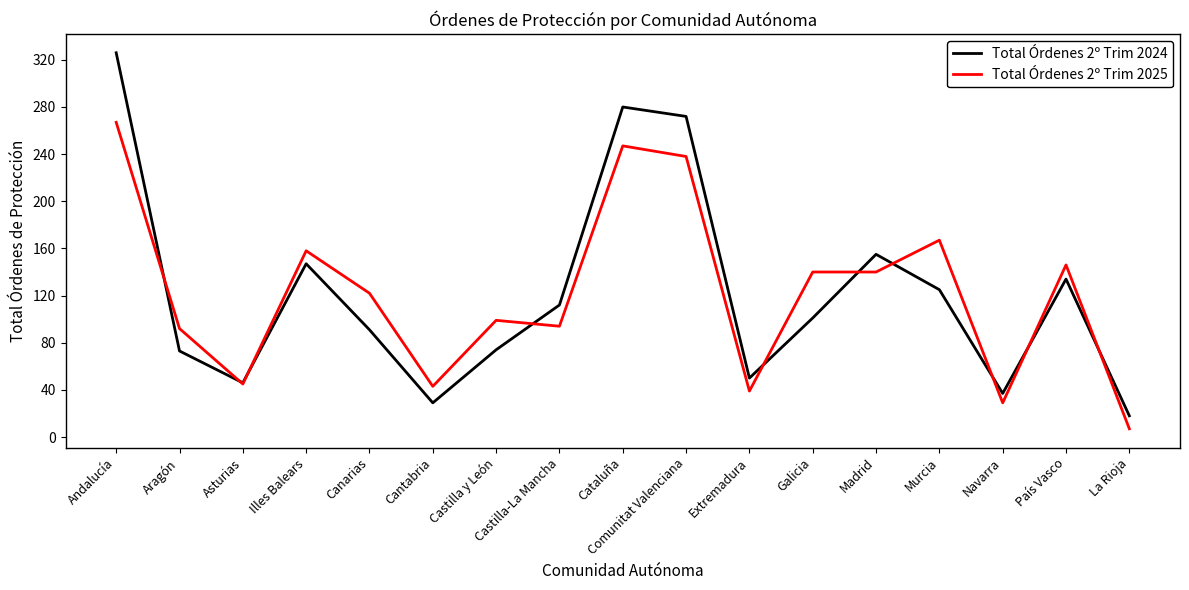

Is the value of Total Órdenes 2º Trim 2025 at Comunitat Valenciana greater than the value of Total Órdenes 2º Trim 2024 at Galicia?

Yes